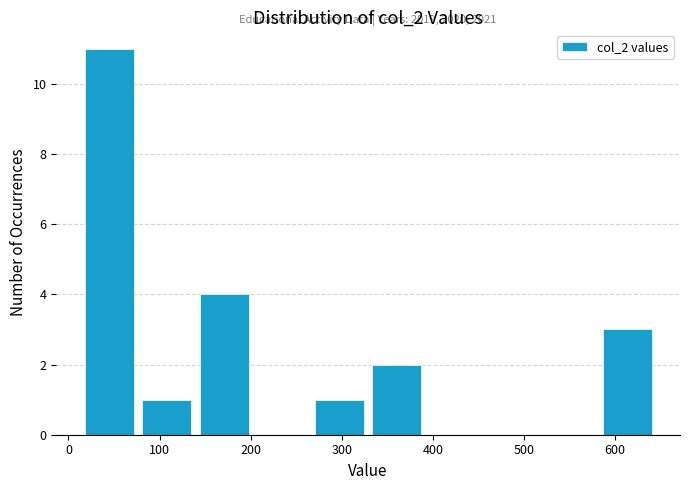

Which range on the x-axis has the tallest bar?

10 to 80